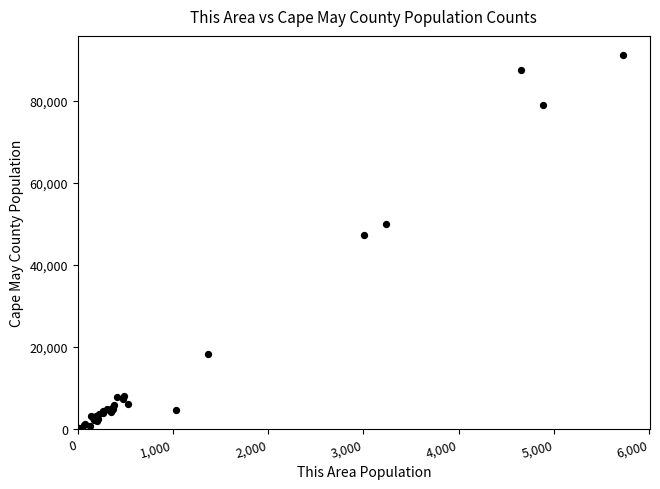

What Y value in the scatter plot is closest to 45623?

47287